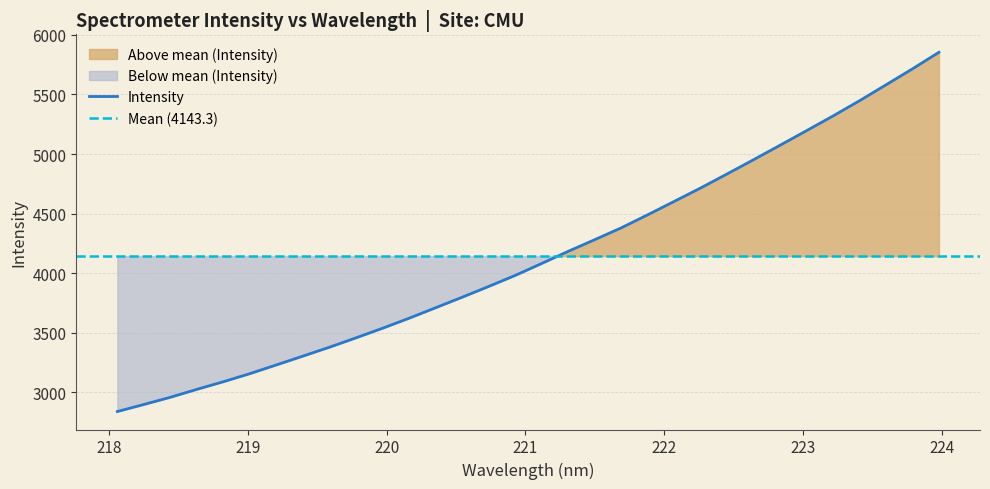

What is the value of the 17th point from the left?

4081.6